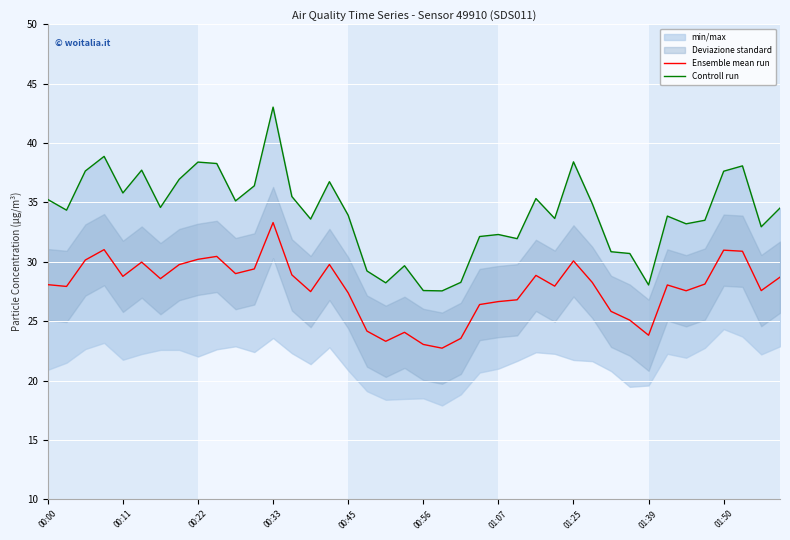

Is this an area chart (filled region under the line)?

No